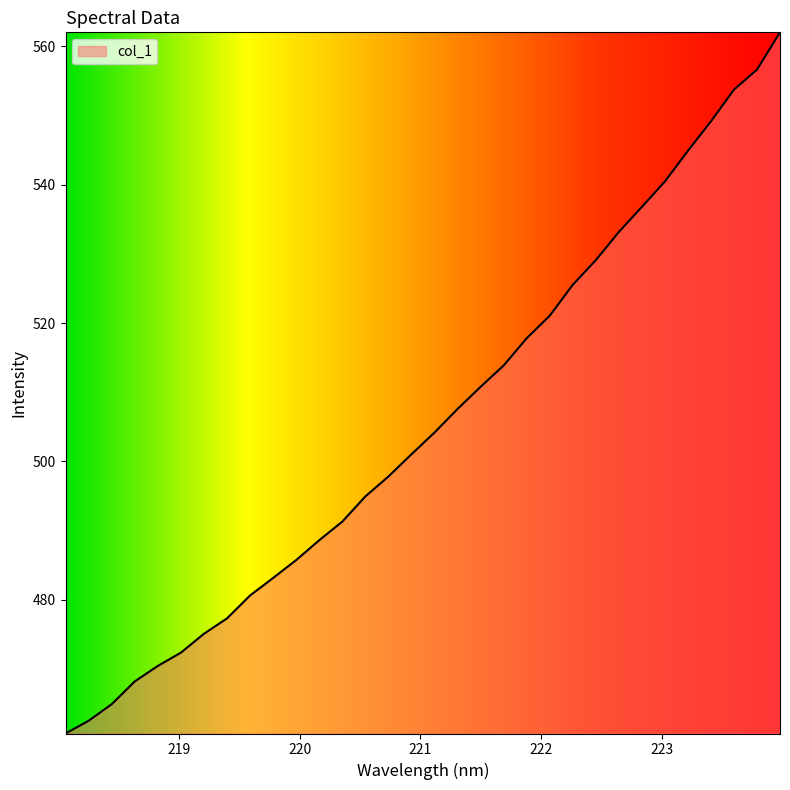

What is the minimum value shown in the chart?

460.7